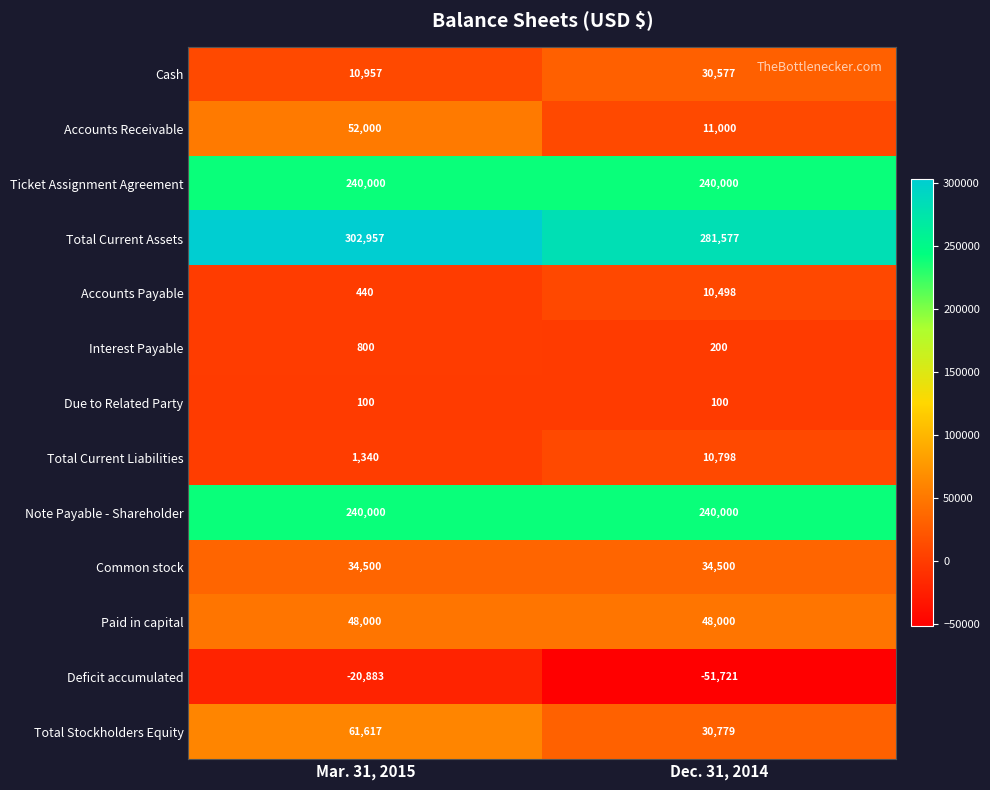

Which series has the largest total across all categories?

Total Current Assets